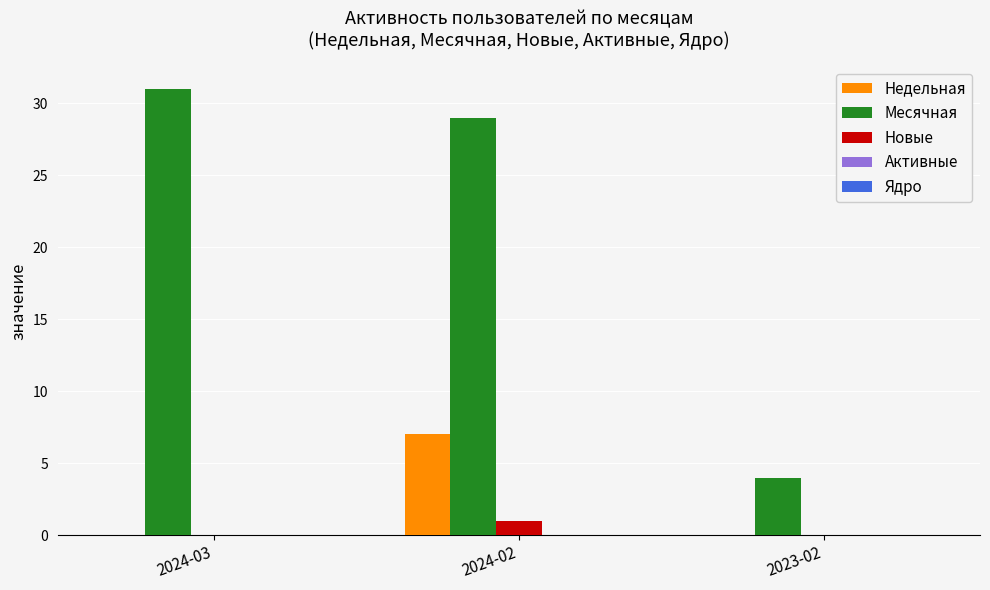

What is the average value of the Месячная series?

21